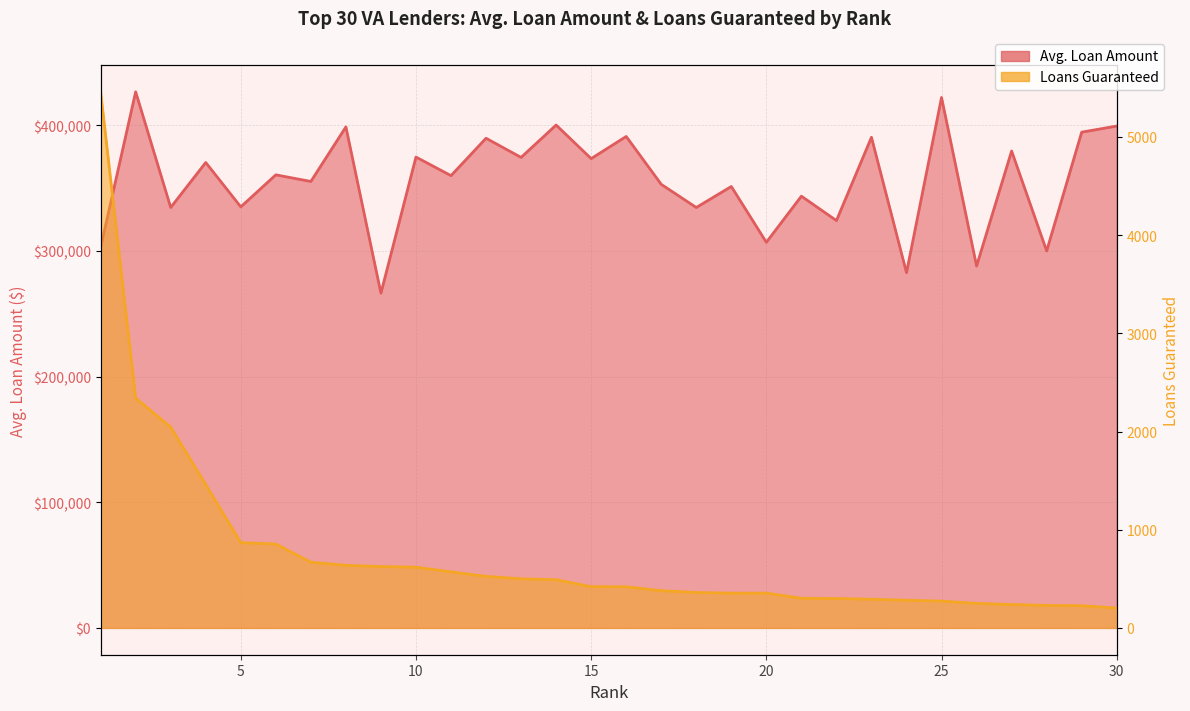

List the series in order of their overall mean, highest first.

Avg. Loan Amount, Loans Guaranteed